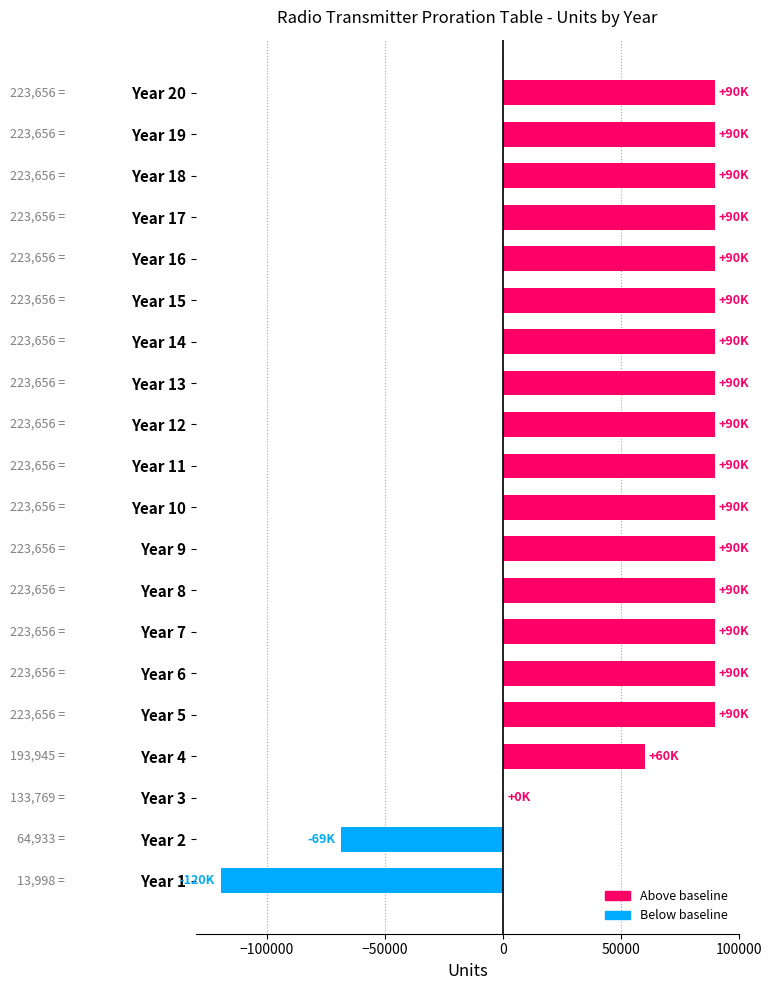

Count the number of data series in this chart.

1